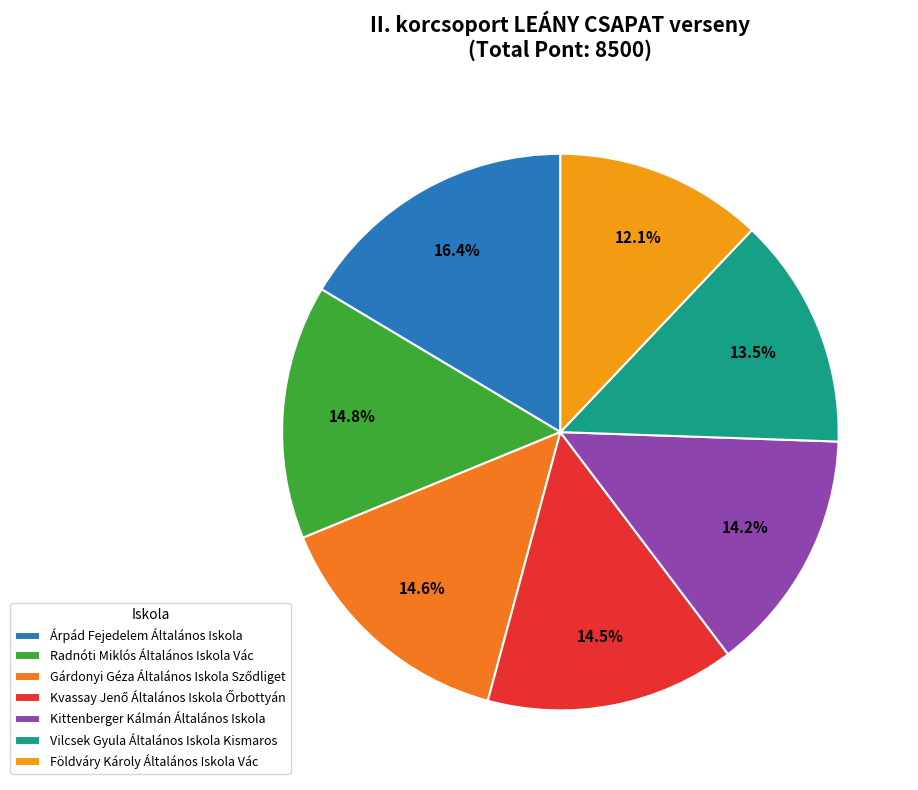

What percentage is the Vilcsek Gyula Általános Iskola Kismaros slice, to the nearest percent?

13%